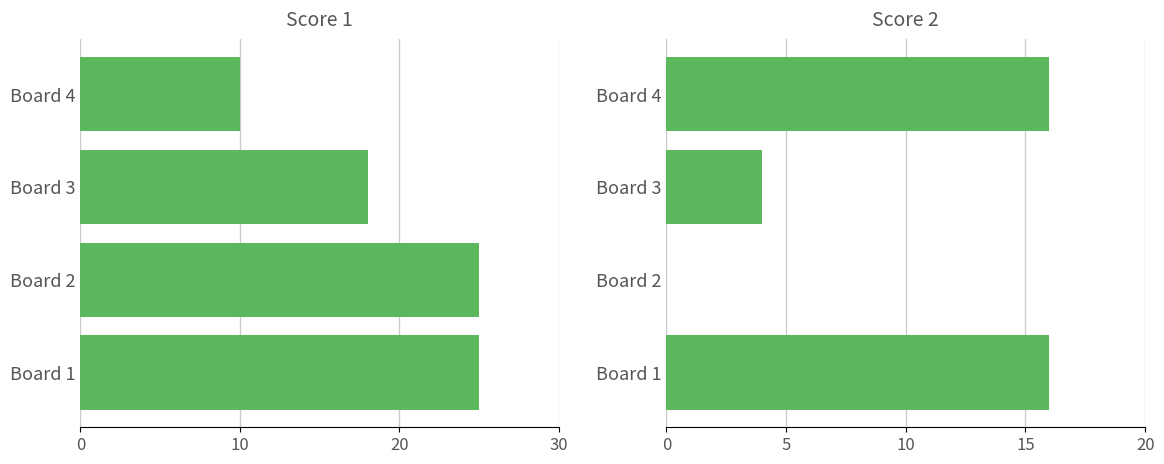

Is it true that Score 1 equals 2 at 30?

False